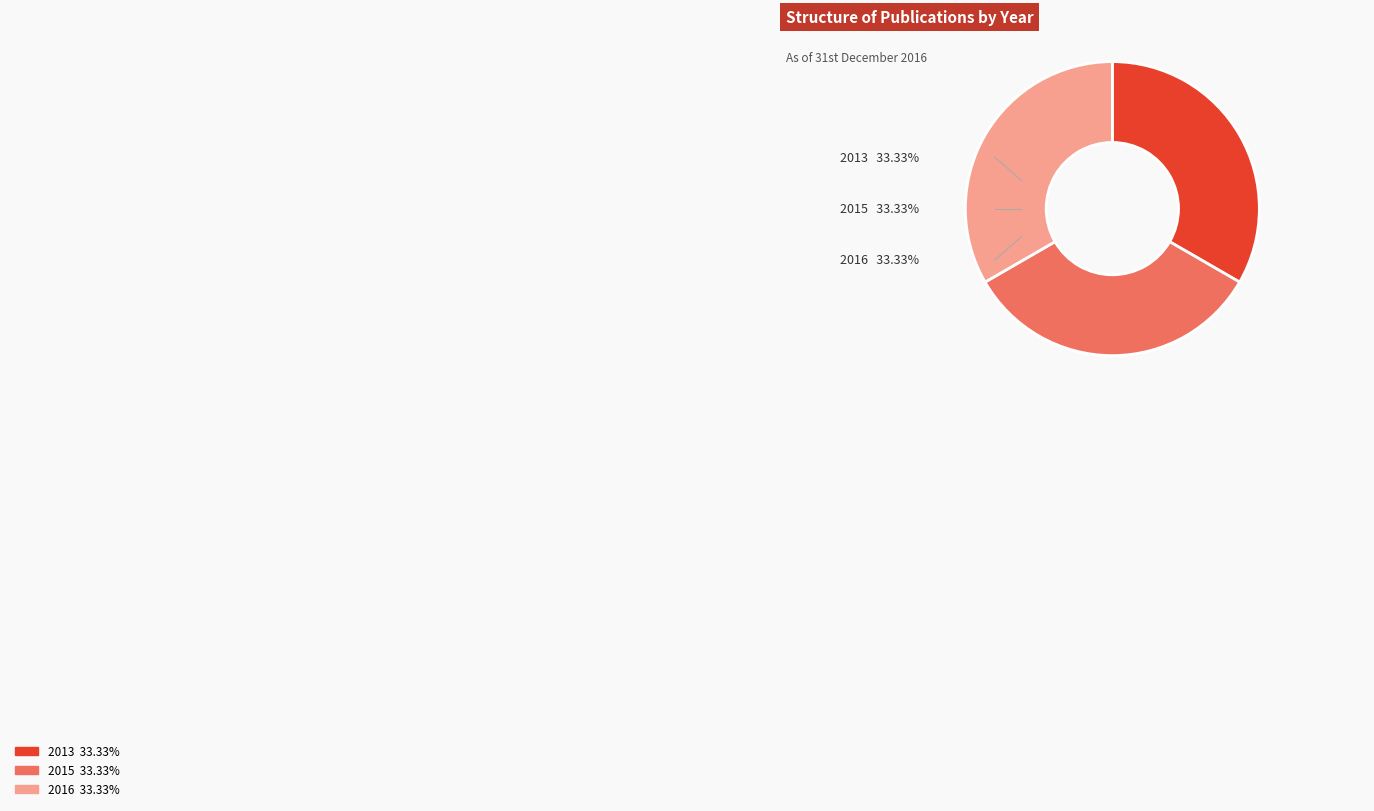

Does any single category account for the majority?

No